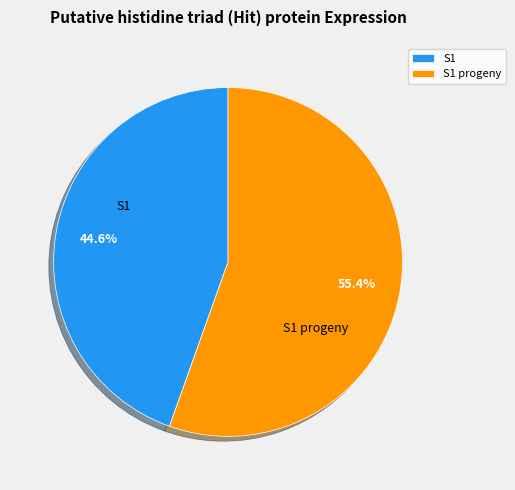

The S1 progeny slice represents 63% of the pie. True or false?

False